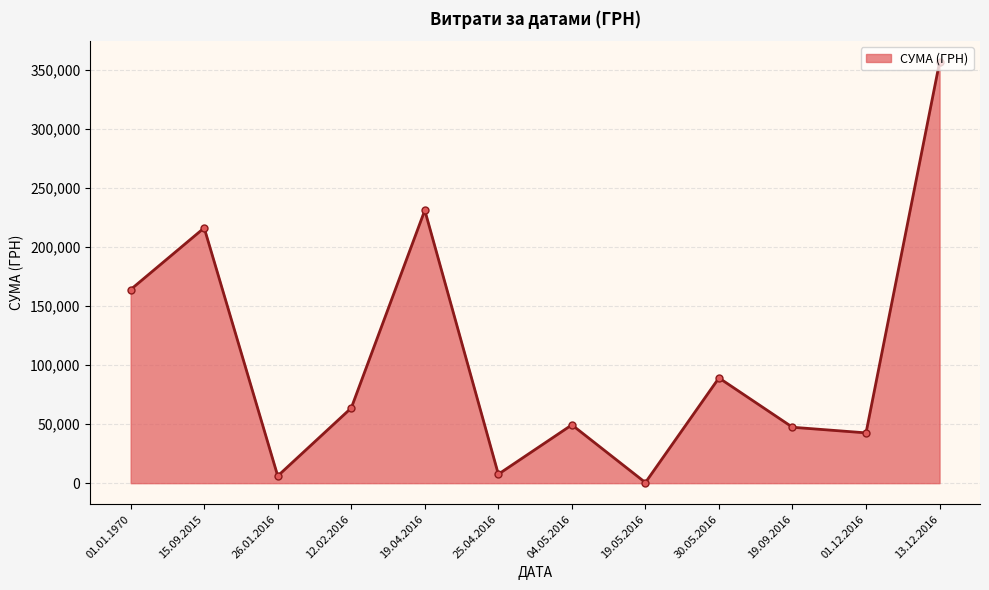

What is the difference between the maximum and minimum values?

355775.5